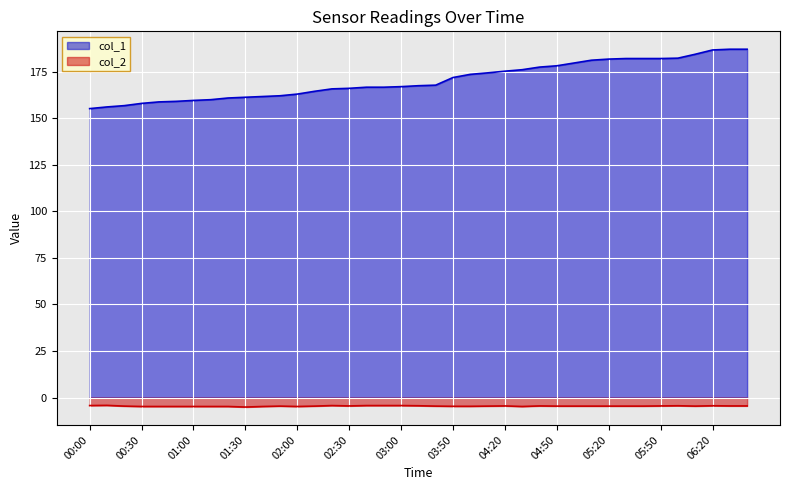

What is the value of the col_2 point at the 17th from the left?

-4.3